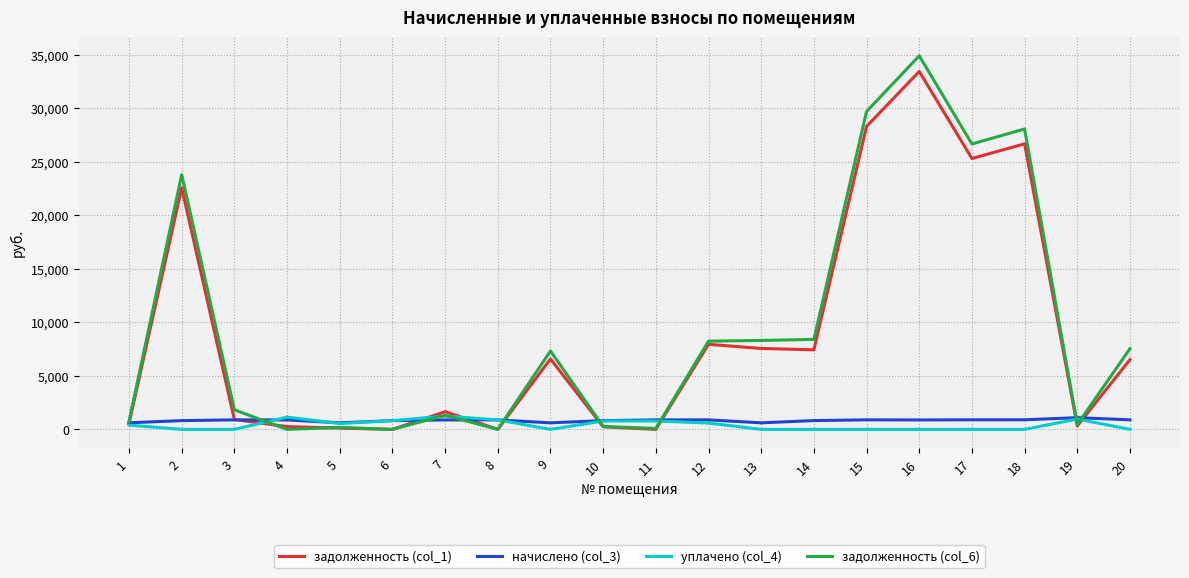

True or false: задолженность (col_1) and уплачено (col_4) intersect in this chart.

True